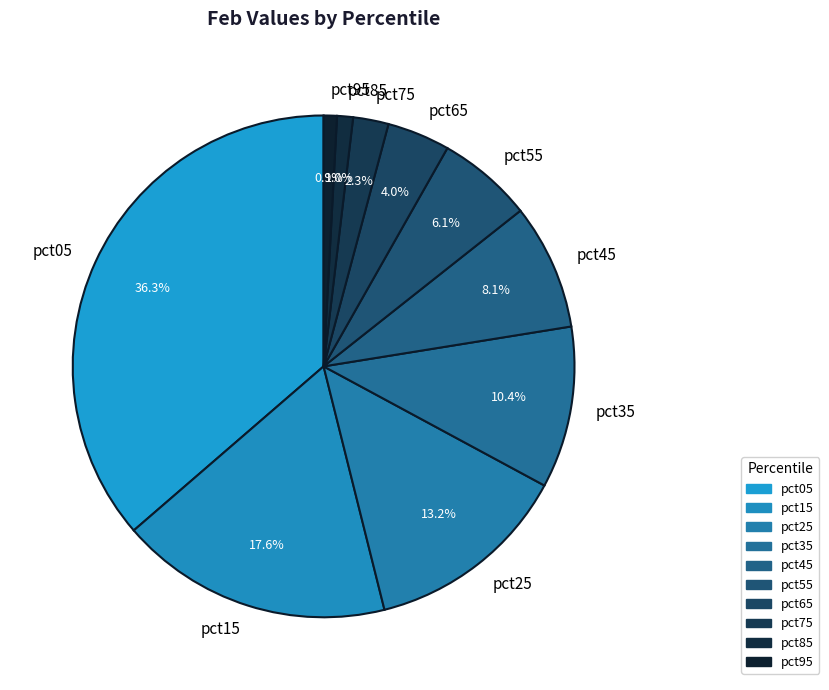

Count the number of slices in the pie.

10